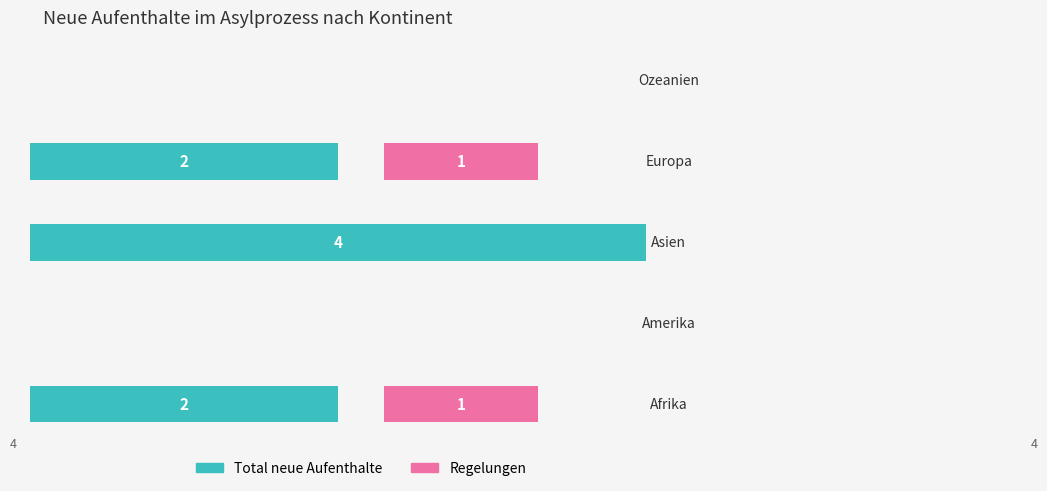

Count the Total neue Aufenthalte values in the range 0 to 2.

4